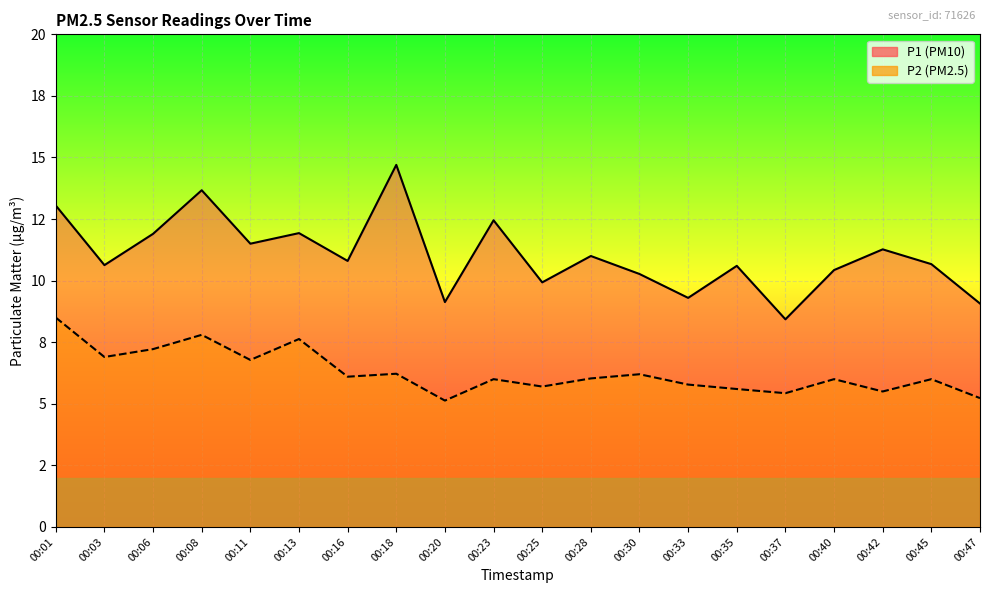

List the series in order of their peak value, lowest first.

P2, P1